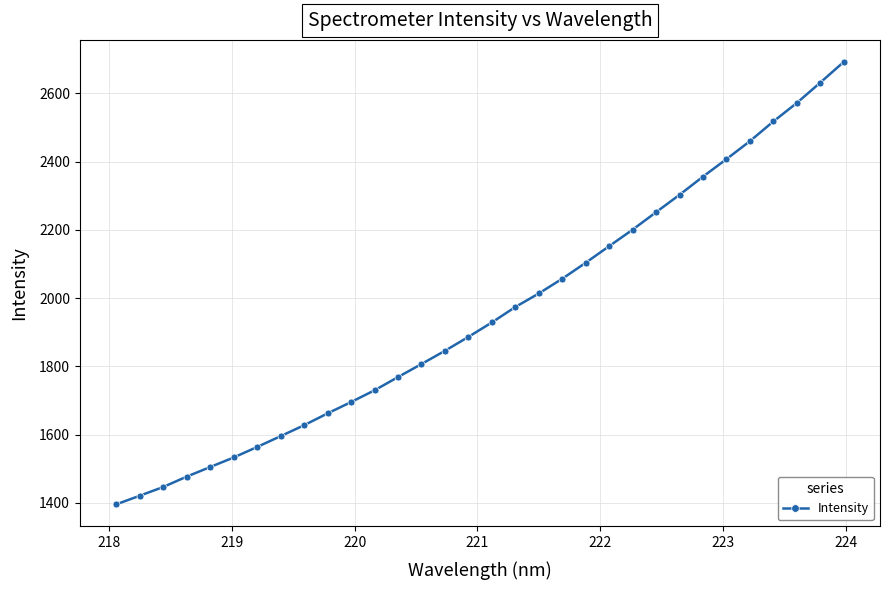

What is the sum of all values?

62575.7